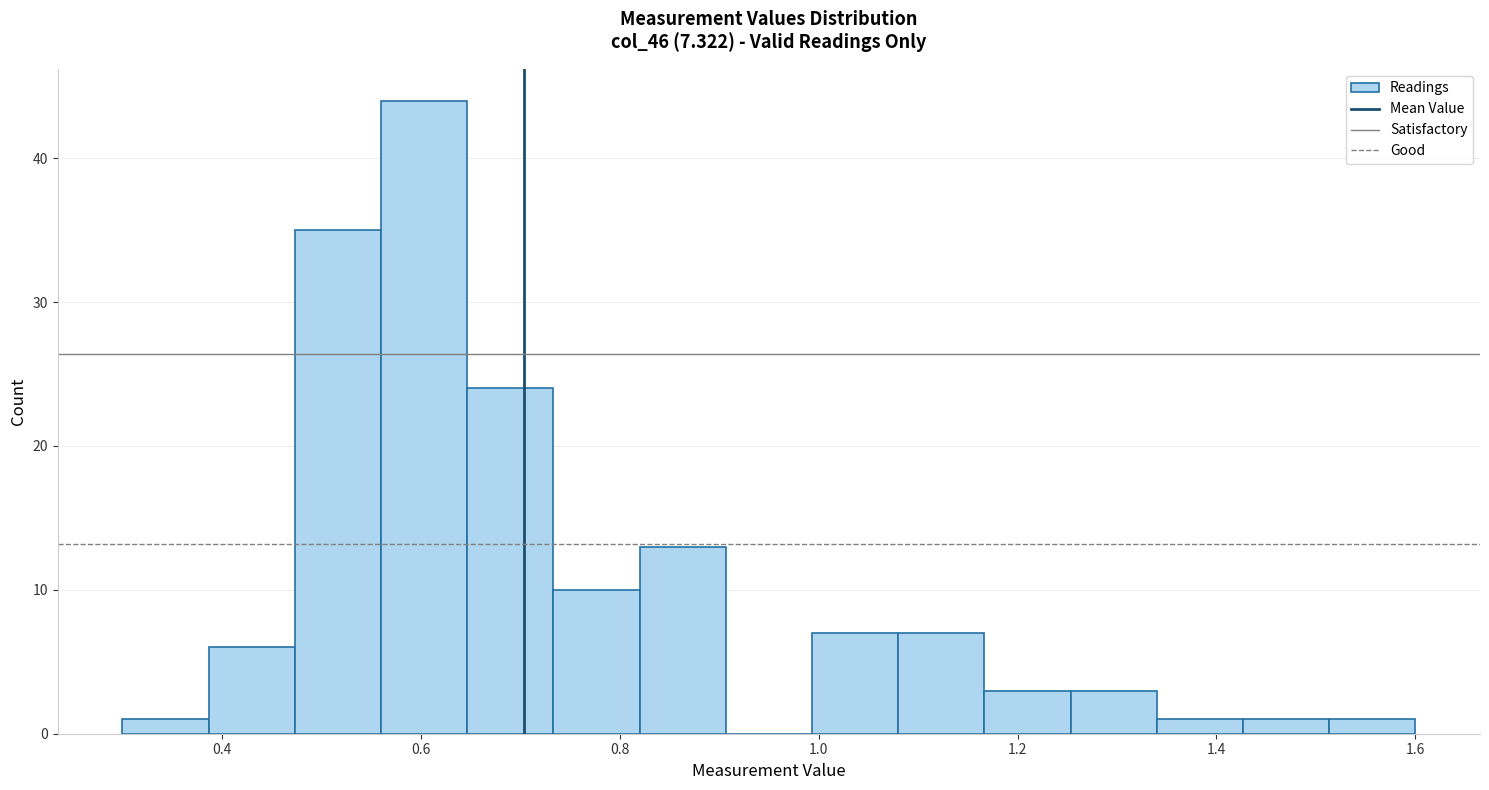

Which range on the x-axis has the tallest bar?

0.56 to 0.64